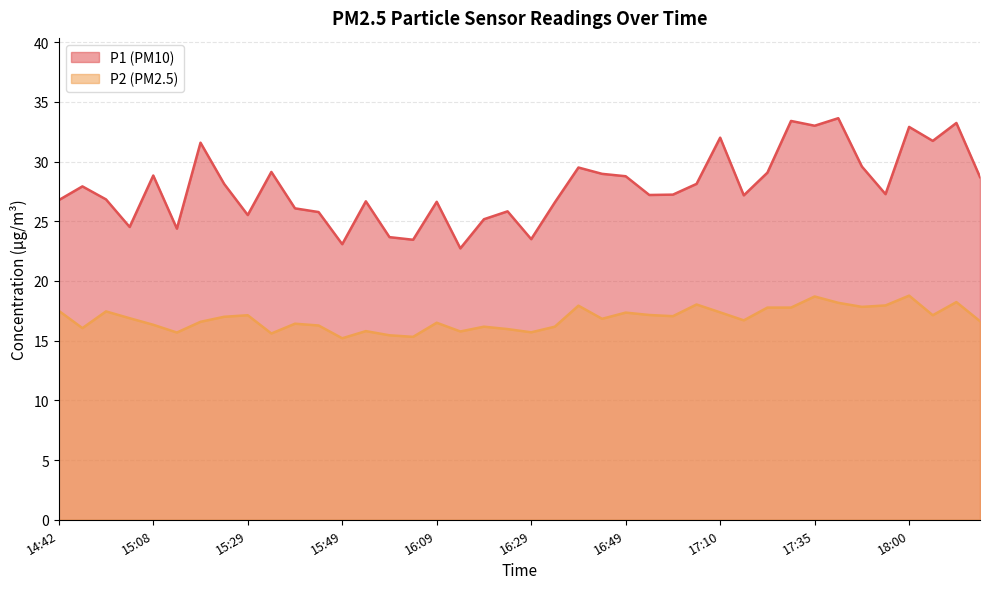

What is the label of the 24th point from the right?

16:09